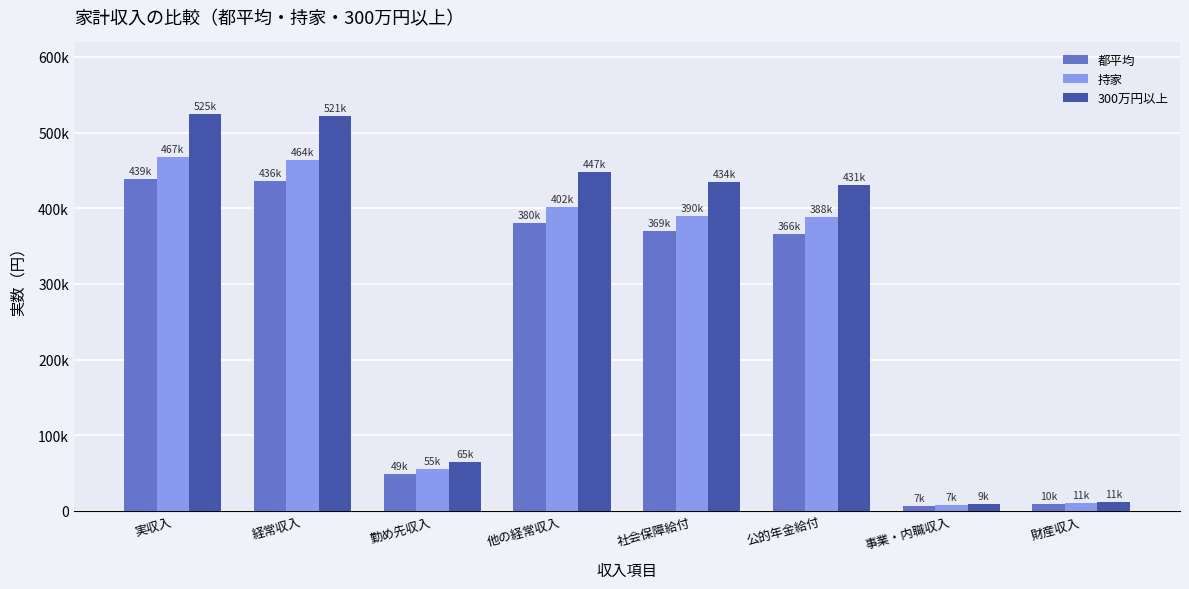

What is the label of the 1st bar from the left?

実収入